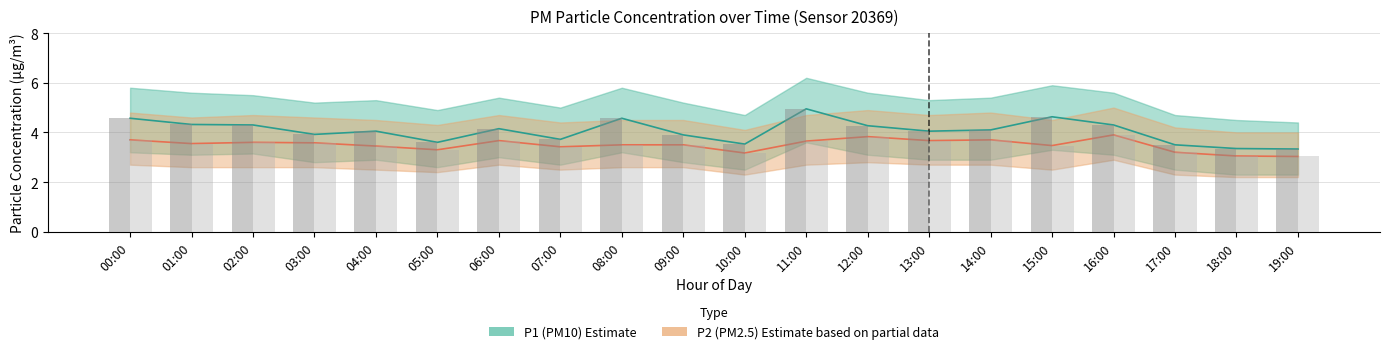

What is the average value of the P1 series?

4.1